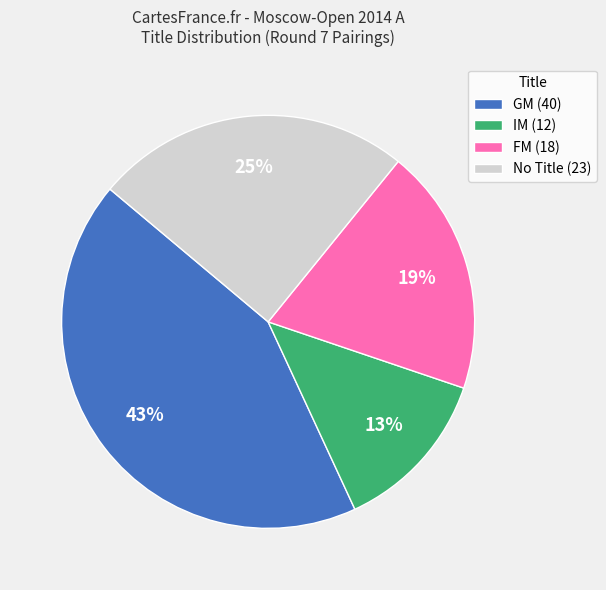

Which slice is the smallest?

IM (12)